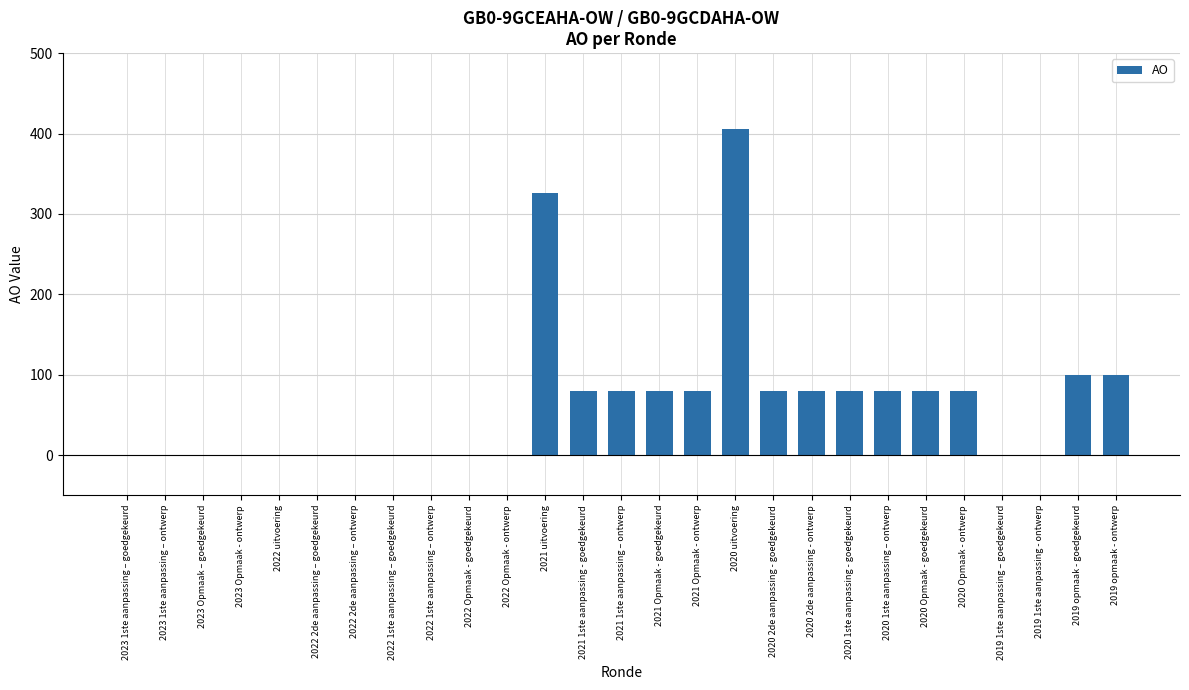

What is the change in value from 2022 2de aanpassing – goedgekeurd to 2020 1ste aanpassing – ontwerp?

+80